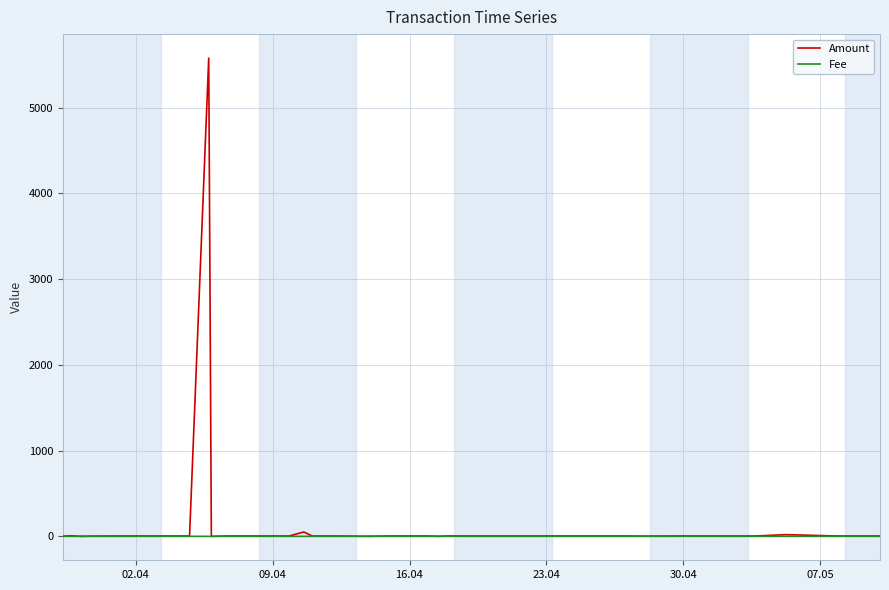

True or false: Amount has more than 0 interior local peaks.

True